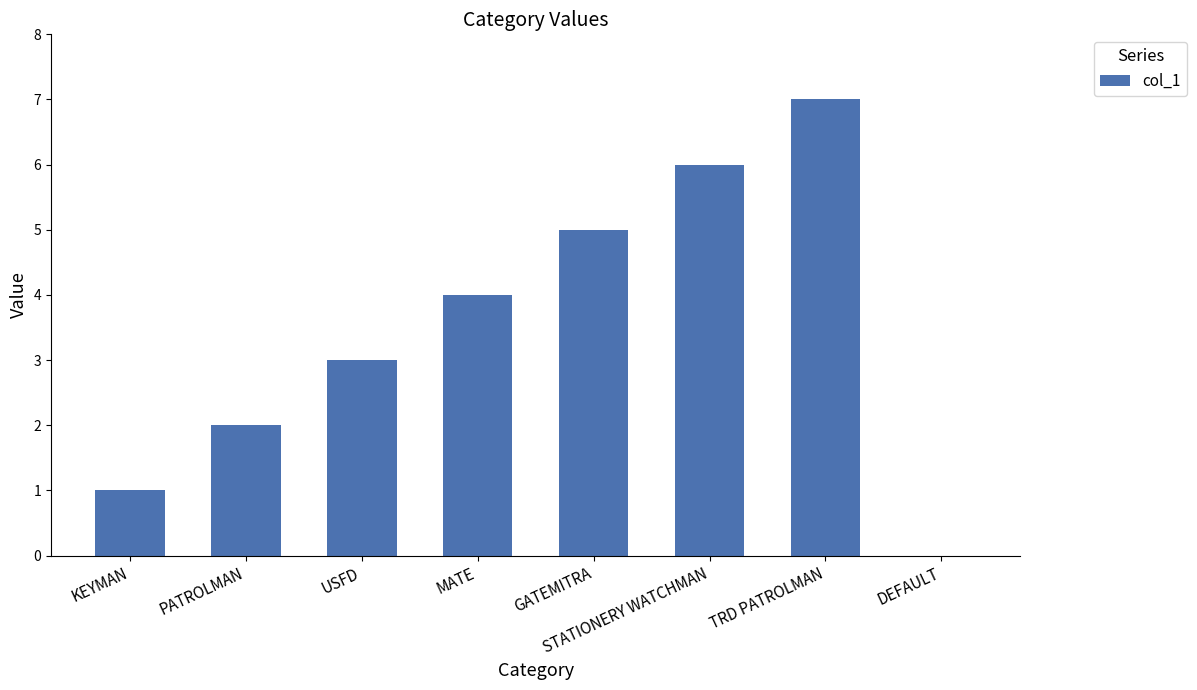

What is the approximate value at PATROLMAN?

2